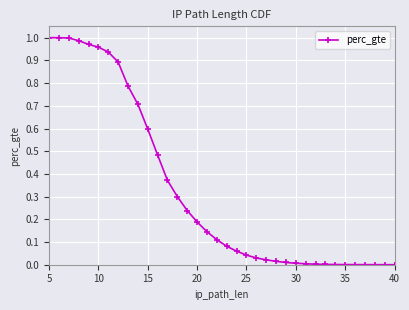

What is the change in value from 20 to 40?

-0.2